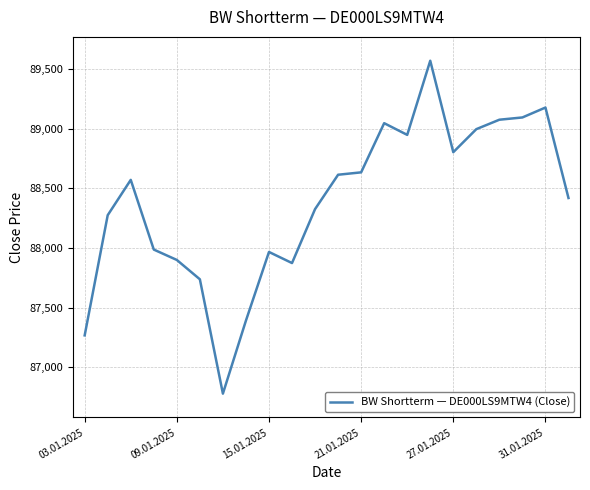

Reading right to left, what are all the values shown in this chart?

88418	89176	89093	89074	88995	88802	89568	88947	89045	88633	88613	88325	87873	87966	87391	86779	87737	87899	87986	88570	88274	87267